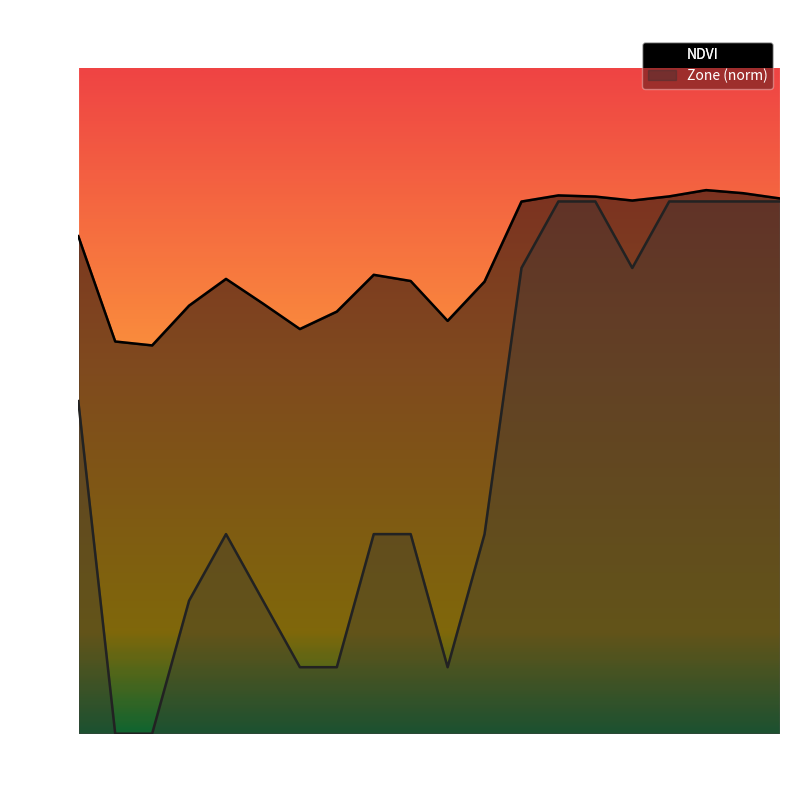

Between 0 and 5, which series saw the biggest shift?

Zone